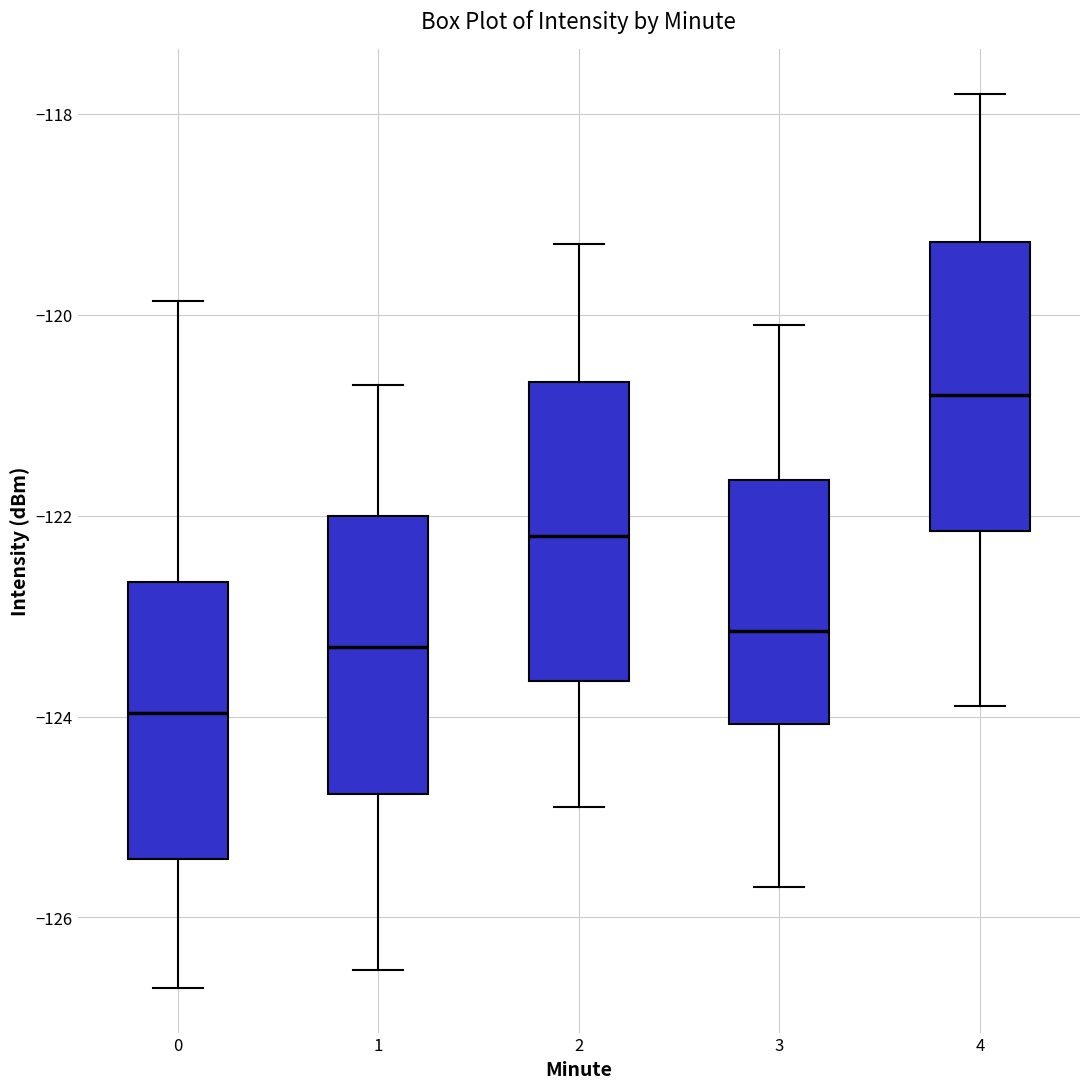

Which box's median line is the lowest?

0